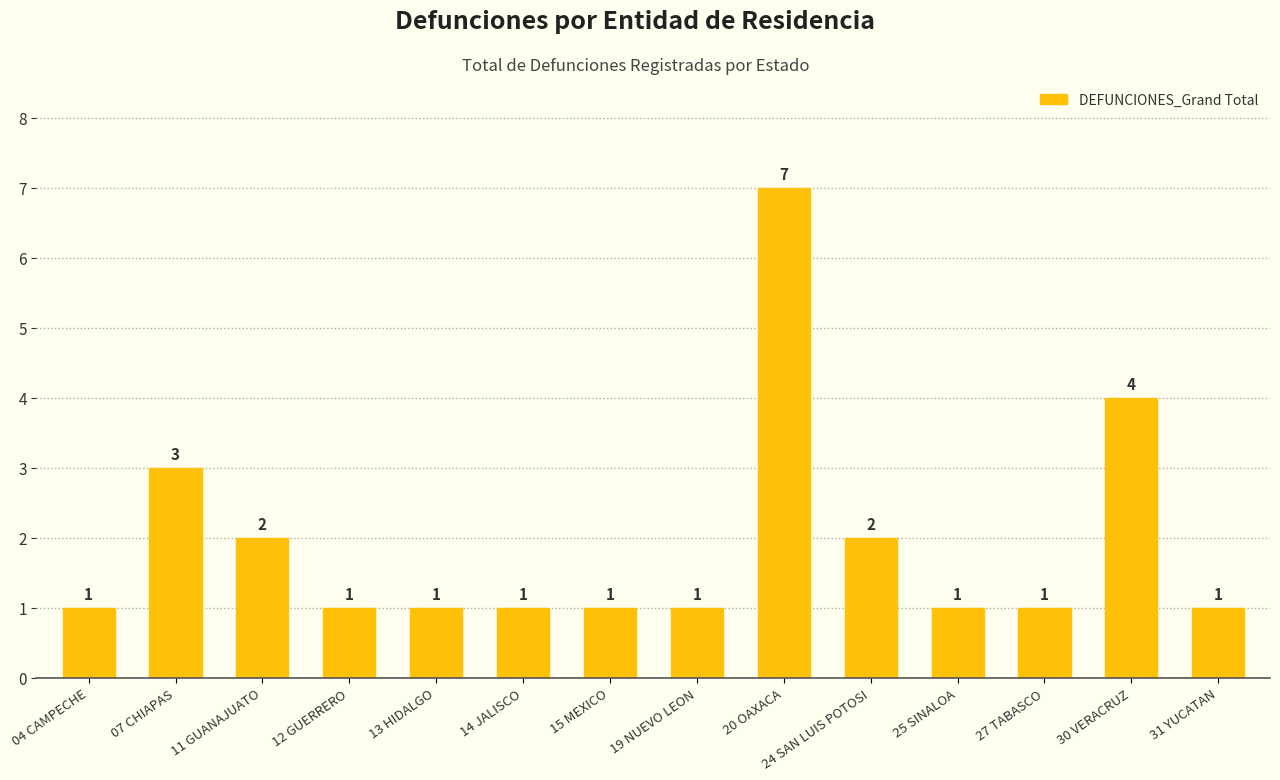

Between 15 MEXICO and 24 SAN LUIS POTOSI, which is larger?

24 SAN LUIS POTOSI